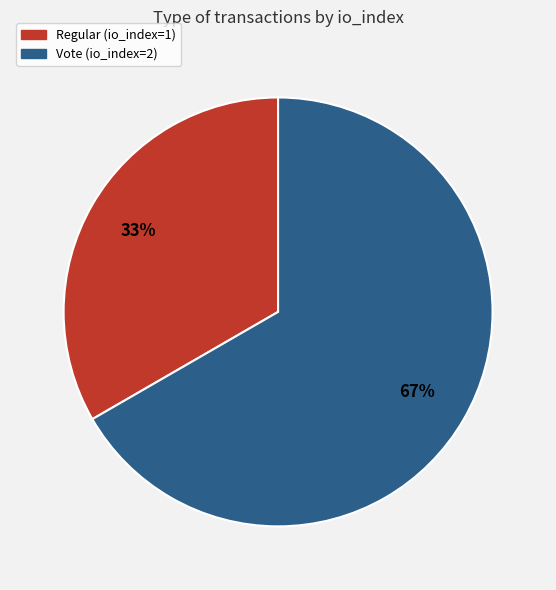

To the nearest percent, what portion does Vote (io_index=2) represent?

67%